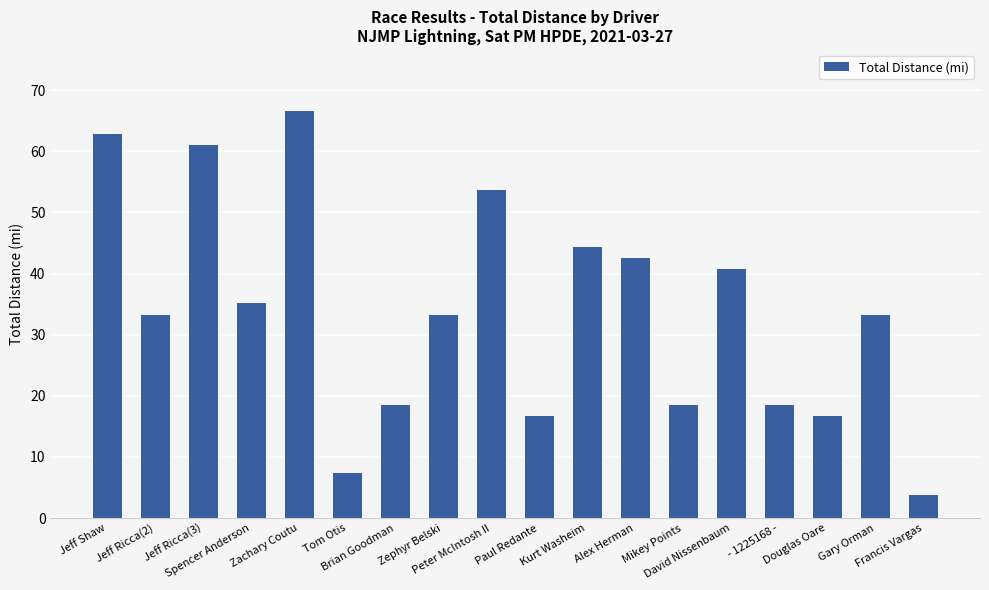

What is the smallest value displayed?

3.7